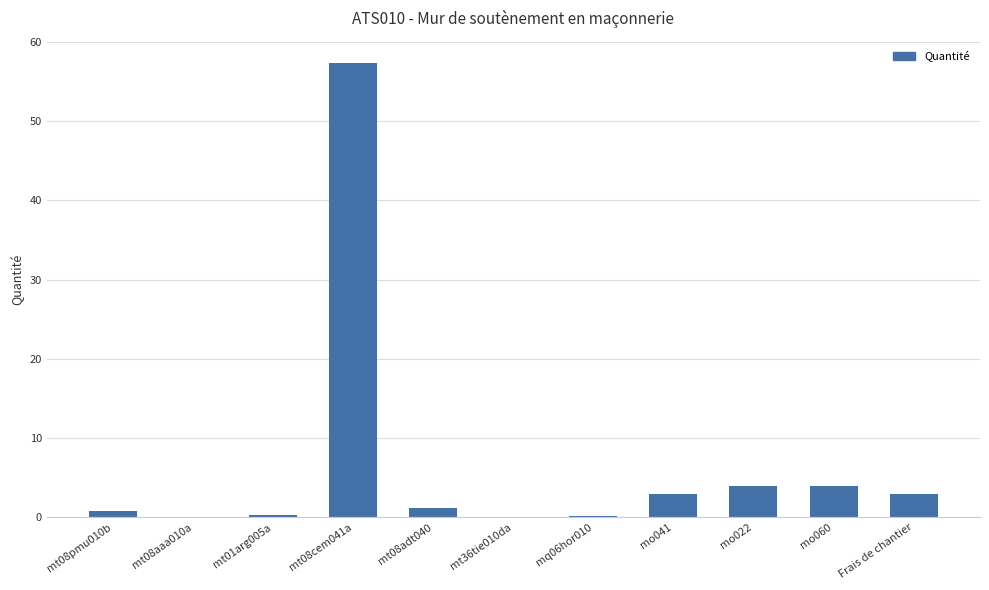

At which category does the chart reach its peak across all series?

mt08cem041a